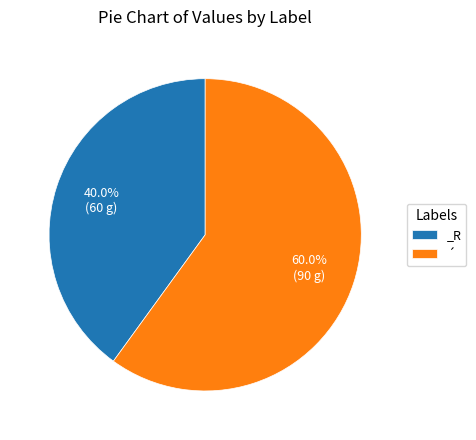

Is it true that _R is 47% of the pie?

False